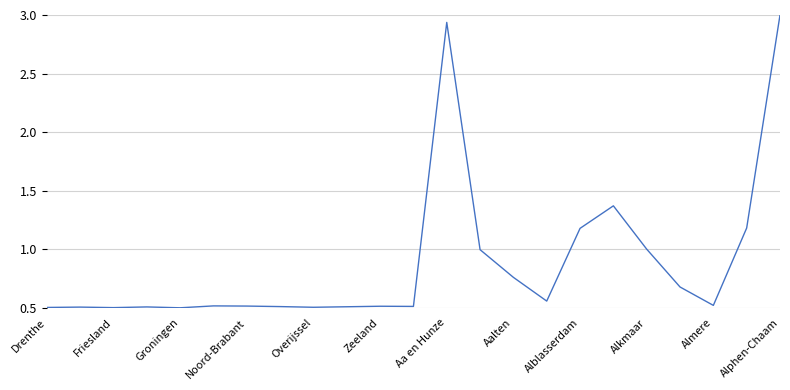

What is the difference between the maximum and minimum values?

2.5